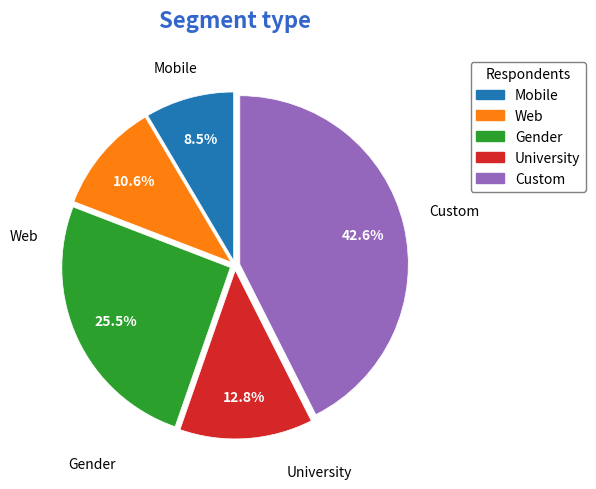

What percentage is NOT represented by Web?

89.4%